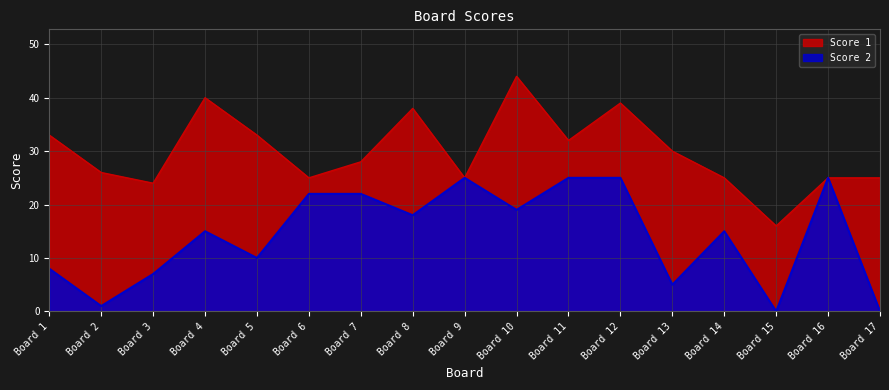

Is it true that Score 1 equals 13 at Board 13?

False